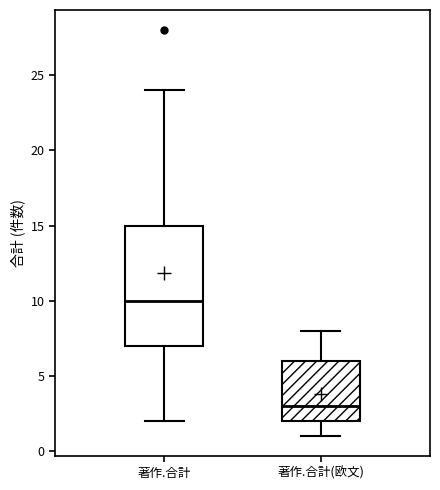

Which box is the tallest, from its lower edge to its upper edge?

著作.合計